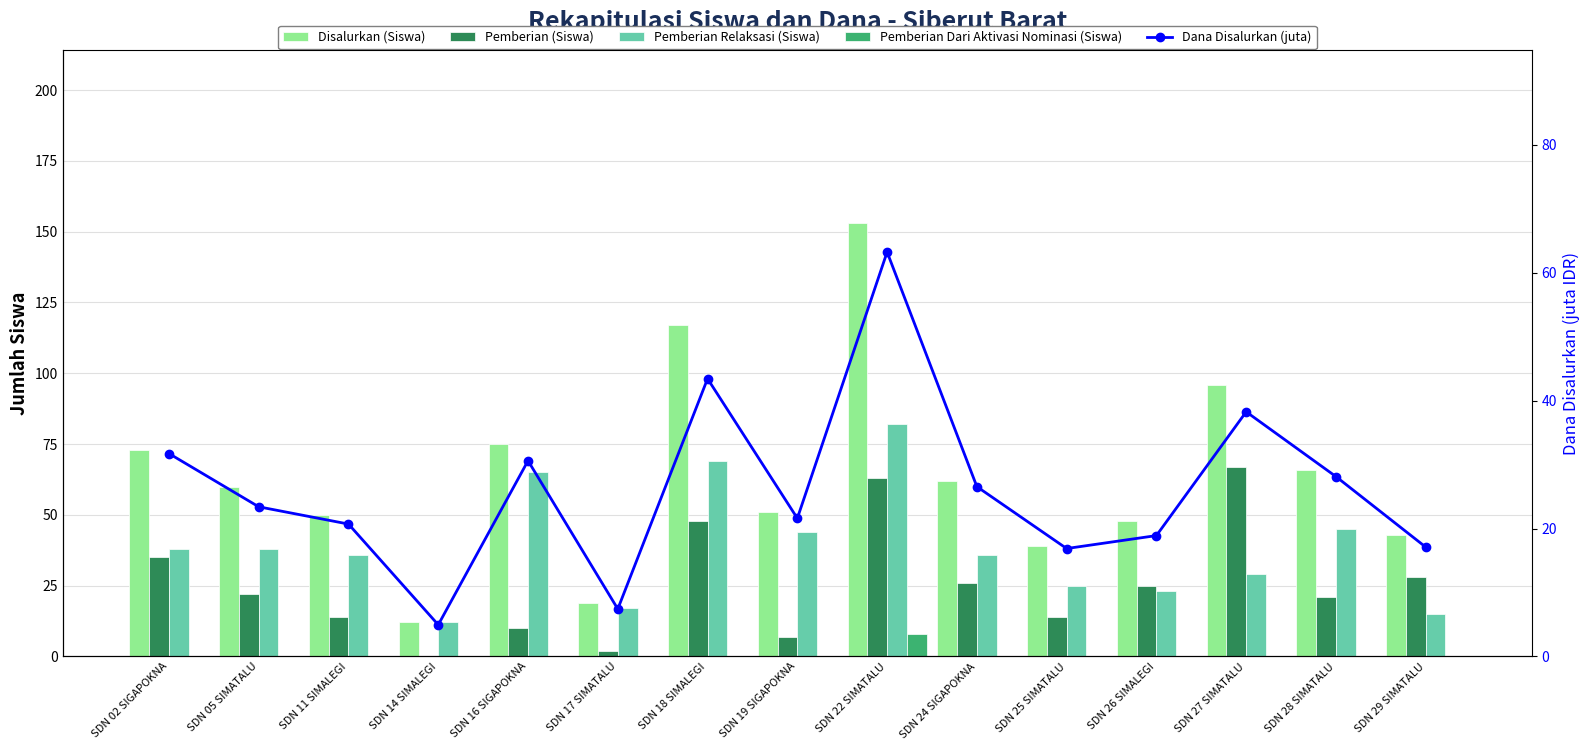

Reading left to right, extract all data points from this chart.

Disalurkan (Siswa): 73.0	60.0	50.0	12.0	75.0	19.0	117.0	51.0	153.0	62.0	39.0	48.0	96.0	66.0	43.0
Pemberian (Siswa): 35.0	22.0	14.0	0.0	10.0	2.0	48.0	7.0	63.0	26.0	14.0	25.0	67.0	21.0	28.0
Pemberian Relaksasi (Siswa): 38.0	38.0	36.0	12.0	65.0	17.0	69.0	44.0	82.0	36.0	25.0	23.0	29.0	45.0	15.0
Pemberian Dari Aktivasi Nominasi (Siswa): 0.0	0.0	0.0	0.0	0.0	0.0	0.0	0.0	8.0	0.0	0.0	0.0	0.0	0.0	0.0
Dana Disalurkan (juta): 31.7	23.4	20.7	5.0	30.6	7.4	43.4	21.6	63.2	26.6	16.9	18.9	38.2	28.1	17.1